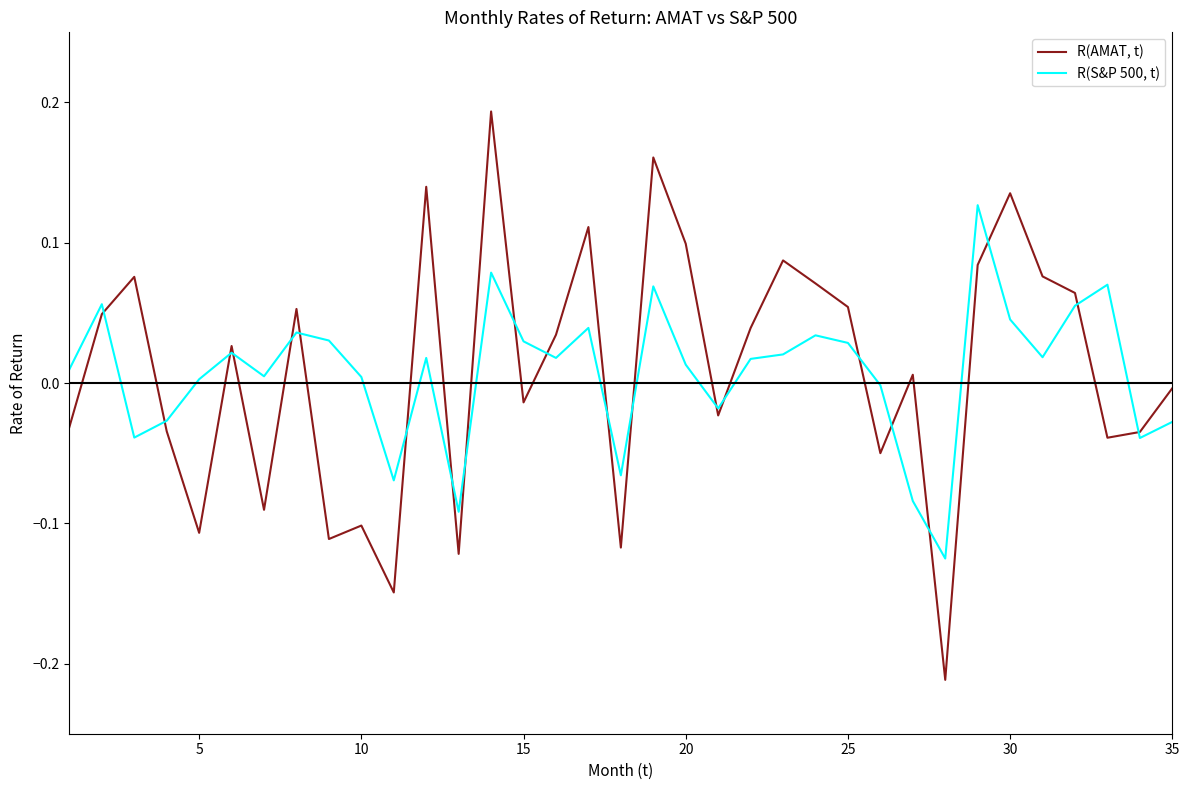

Which series has the largest range (max minus min)?

R(AMAT, t)